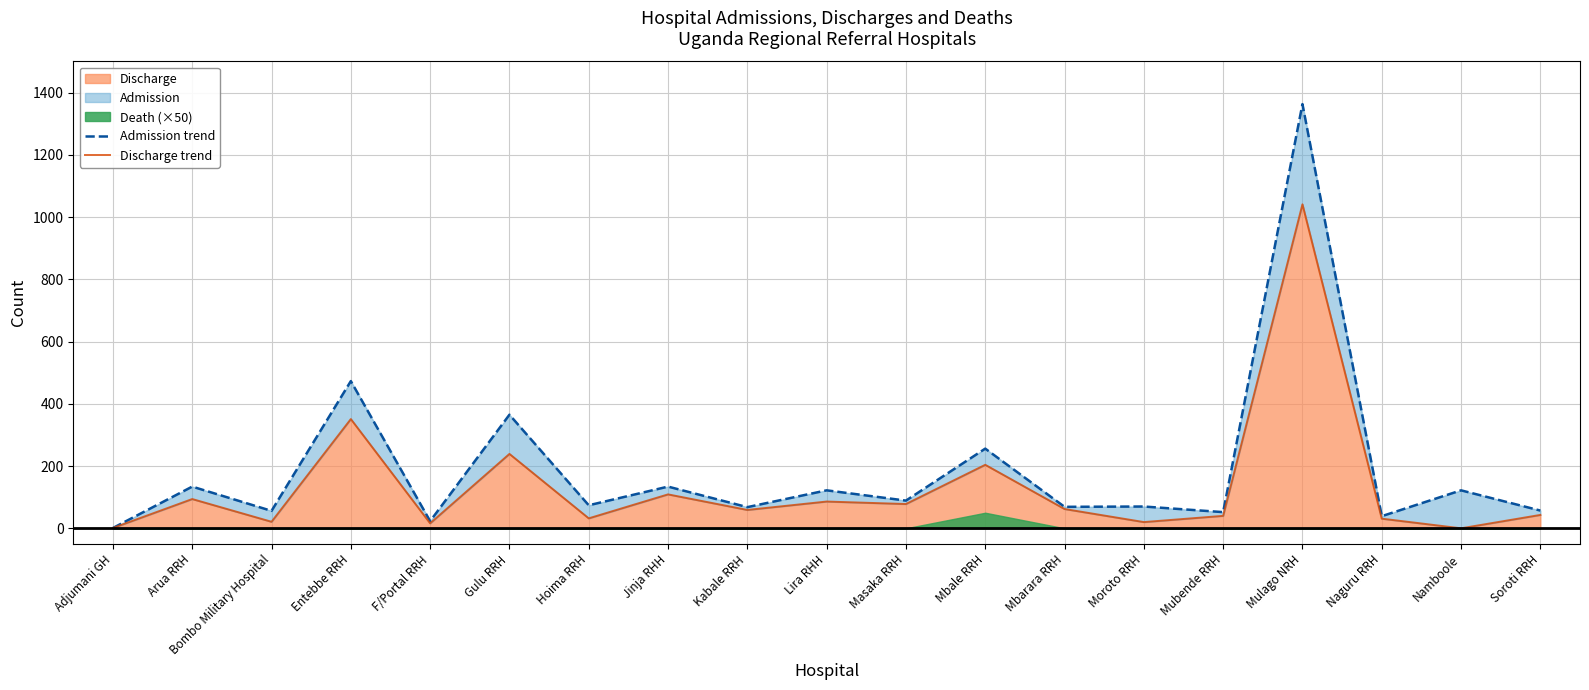

Is the value of Admission trend at Namboole greater than the value of Discharge trend at Mbarara RRH?

Yes